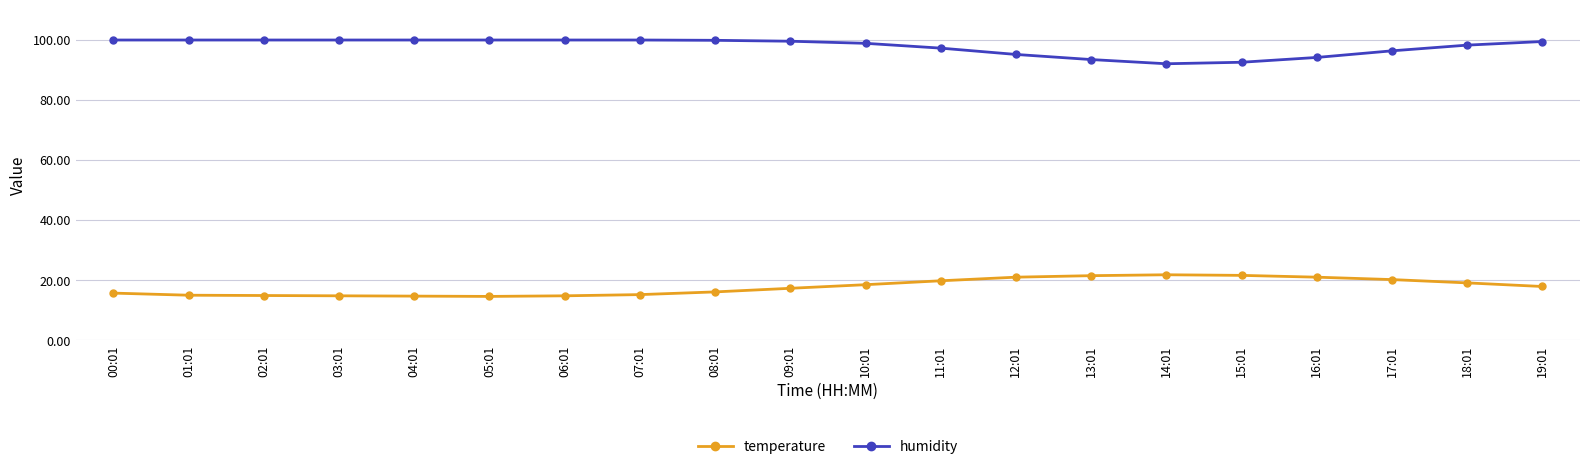

What is the difference between the humidity values at 02:01 and 10:01?

1.1